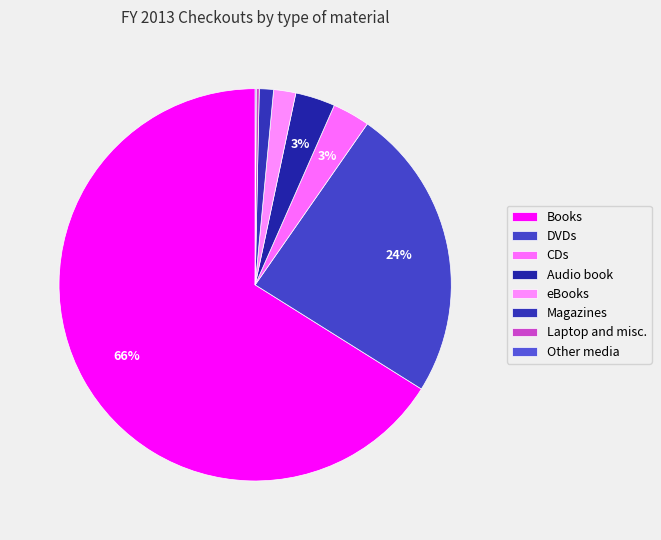

Is Books the majority of the pie?

Yes